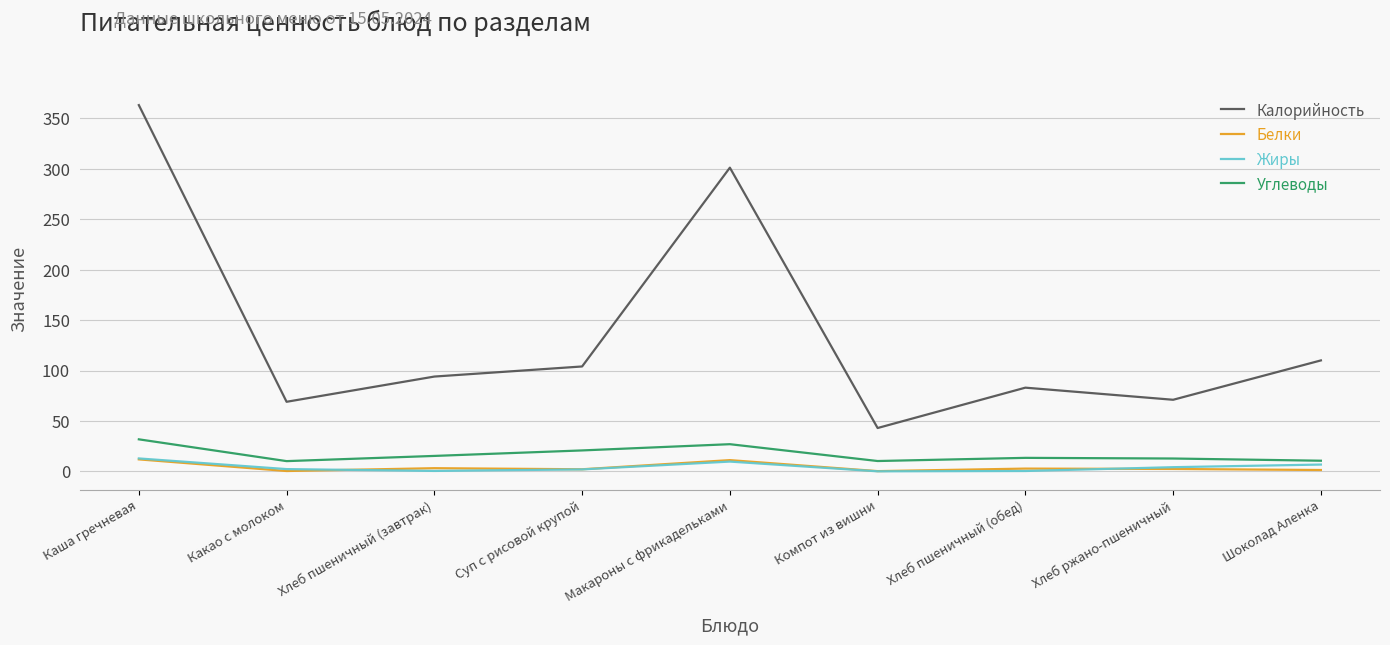

True or false: Углеводы and Калорийность cross at least once.

False